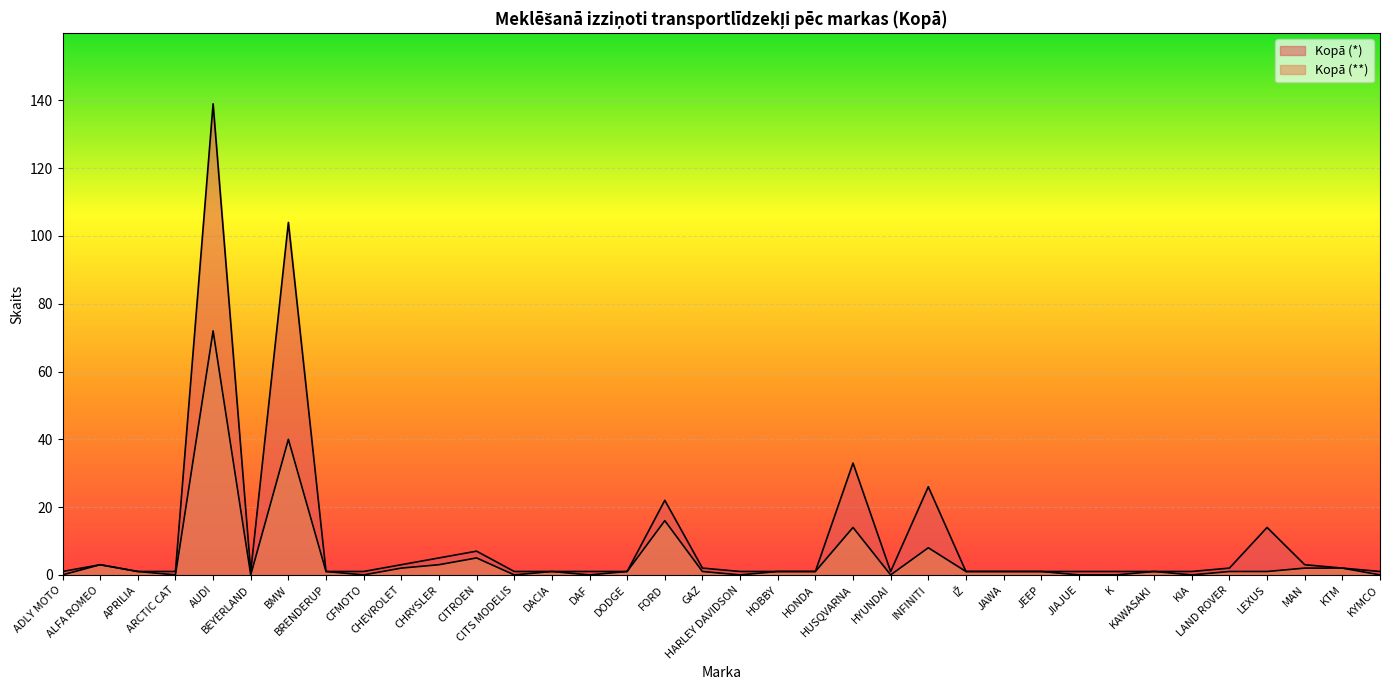

Reading right to left, what are all the values shown in this chart?

Kopā (*): KYMCO=1	KTM=2	MAN=3	LEXUS=14	LAND ROVER=2	KIA=1	KAWASAKI=1	K=1	JIAJUE=1	JEEP=1	JAWA=1	IŽ=1	INFINITI=26	HYUNDAI=1	HUSQVARNA=33	HONDA=1	HOBBY=1	HARLEY DAVIDSON=1	GAZ=2	FORD=22	DODGE=1	DAF=1	DACIA=1	CITS MODELIS=1	CITROEN=7	CHRYSLER=5	CHEVROLET=3	CFMOTO=1	BRENDERUP=1	BMW=104	BEYERLAND=1	AUDI=139	ARCTIC CAT=1	APRILIA=1	ALFA ROMEO=3	ADLY MOTO=1
Kopā (**): KYMCO=0	KTM=2	MAN=2	LEXUS=1	LAND ROVER=1	KIA=0	KAWASAKI=1	K=0	JIAJUE=0	JEEP=1	JAWA=1	IŽ=1	INFINITI=8	HYUNDAI=0	HUSQVARNA=14	HONDA=1	HOBBY=1	HARLEY DAVIDSON=0	GAZ=1	FORD=16	DODGE=1	DAF=0	DACIA=1	CITS MODELIS=0	CITROEN=5	CHRYSLER=3	CHEVROLET=2	CFMOTO=0	BRENDERUP=1	BMW=40	BEYERLAND=0	AUDI=72	ARCTIC CAT=0	APRILIA=1	ALFA ROMEO=3	ADLY MOTO=0